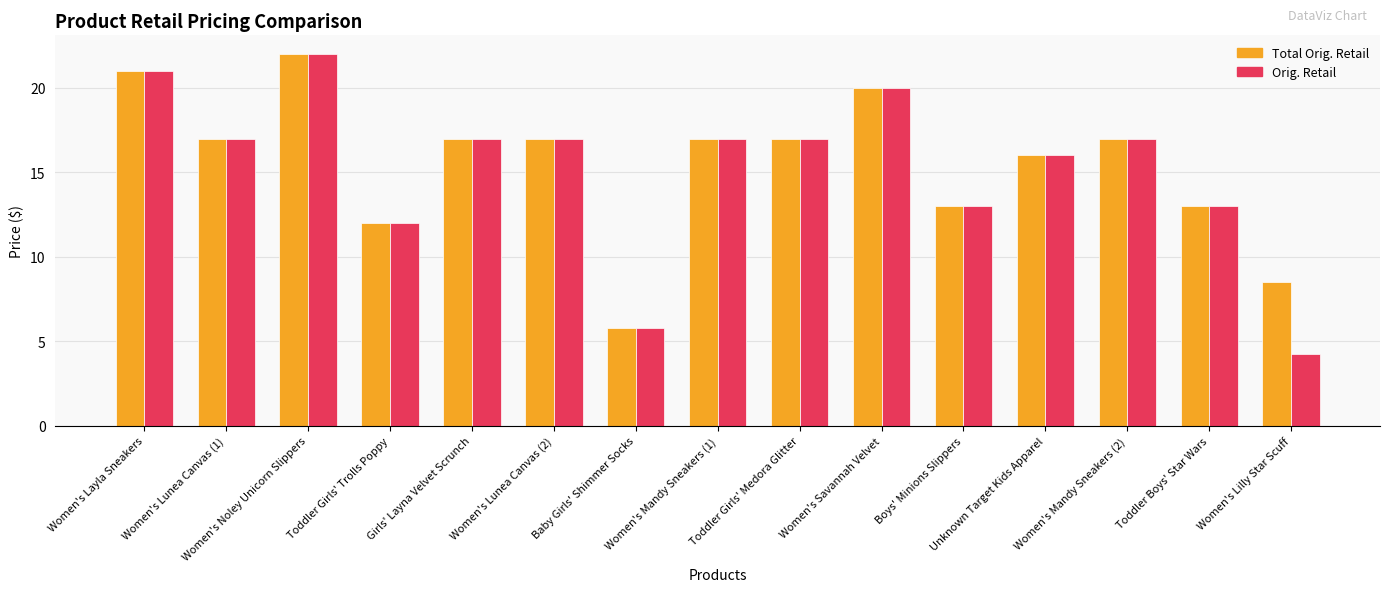

The Total Orig. Retail series shows 17.0 at Women's Mandy Sneakers (1). True or false?

True